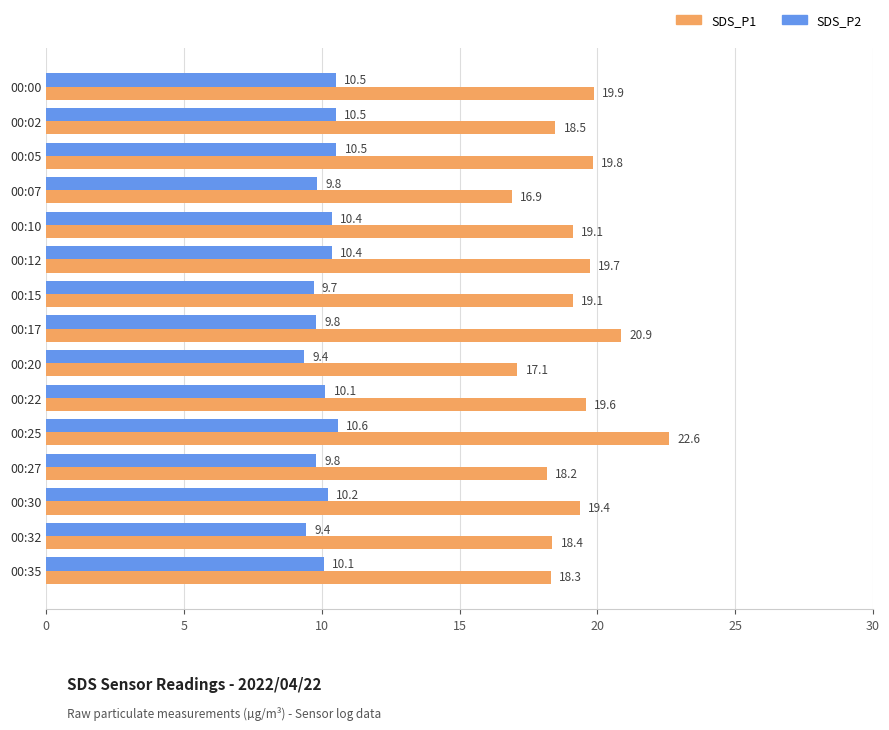

At which category is the sum across all series the highest?

00:25